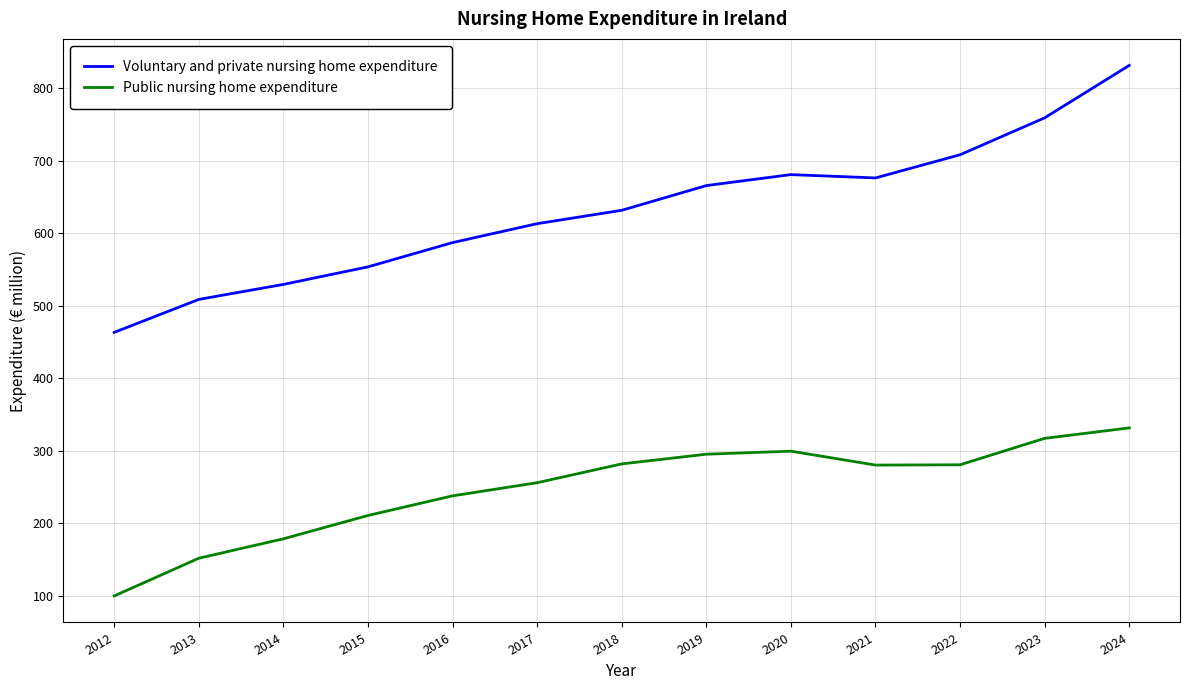

List the series in order of their peak value, highest first.

Voluntary and private nursing home expenditure, Public nursing home expenditure